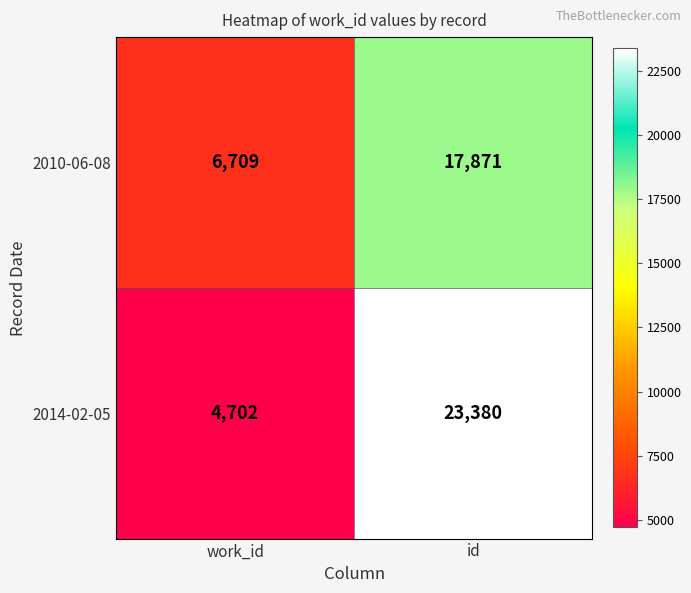

Is it true that 2014-02-05 equals 7591 at work_id?

False